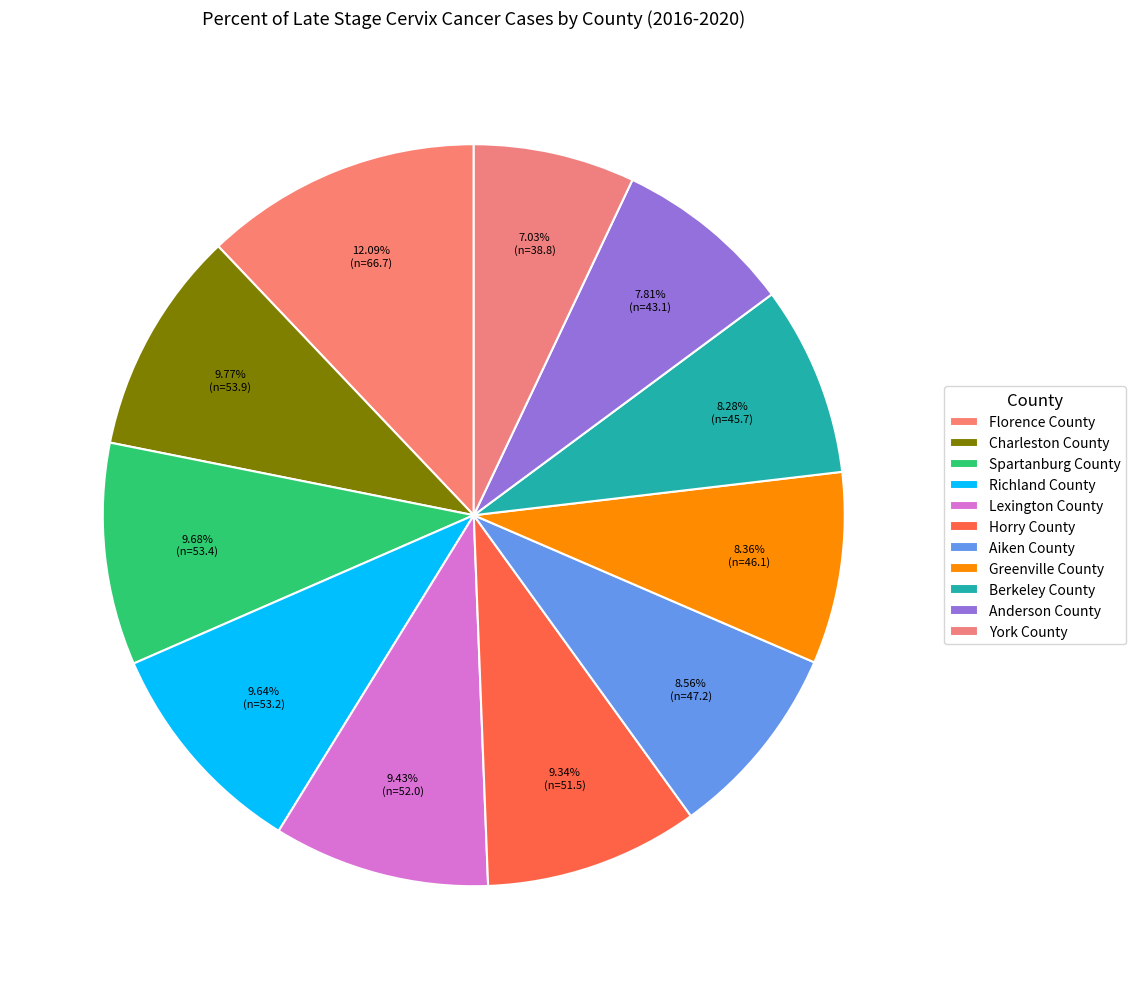

Do Charleston County and Anderson County together represent more than half of the pie?

No